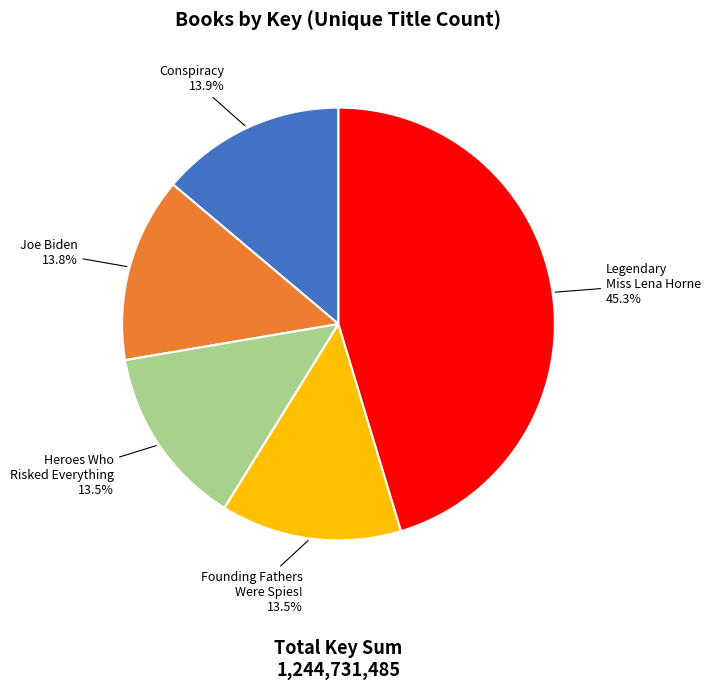

Does any single category account for the majority?

No